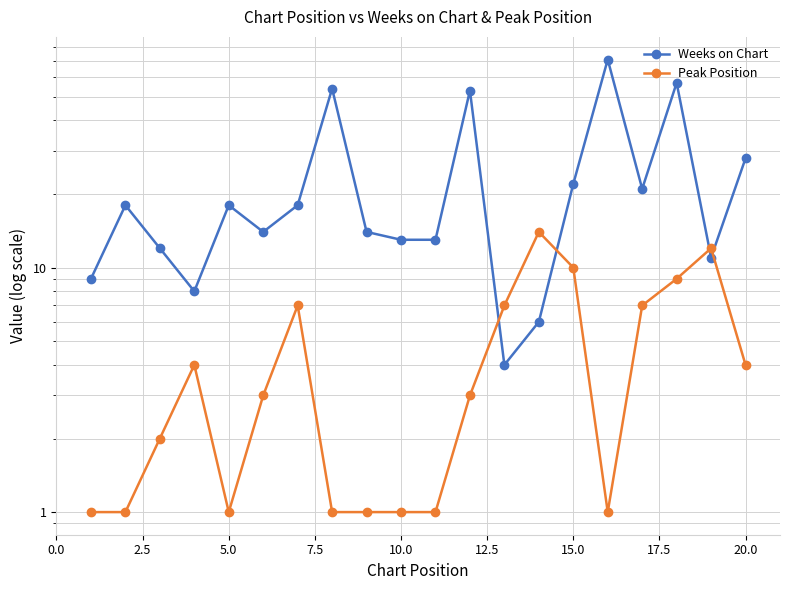

Rank the series by their average value, from highest to lowest.

Weeks on Chart, Peak Position